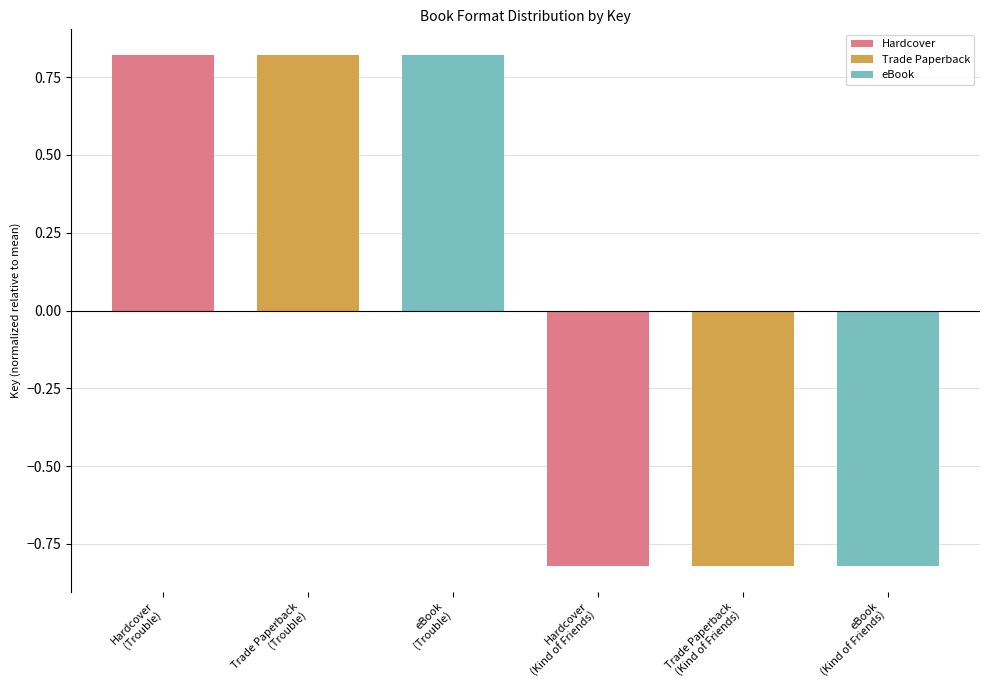

How many values are below 0?

3